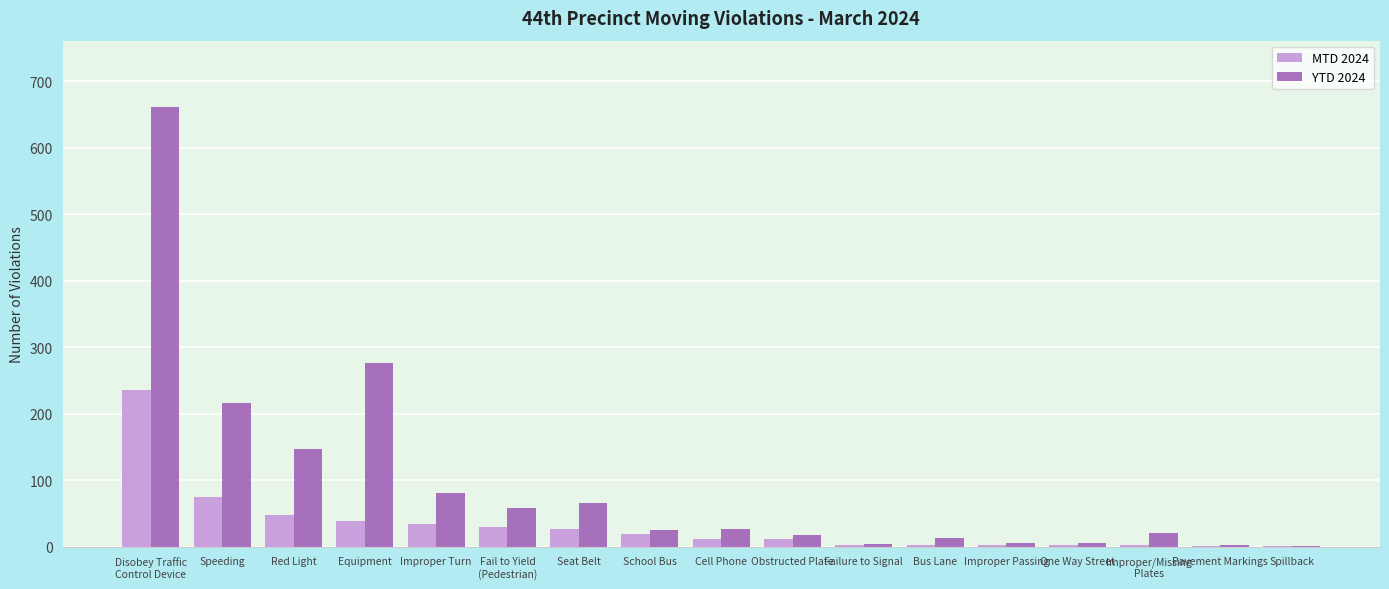

What is the maximum value for MTD 2024?

235